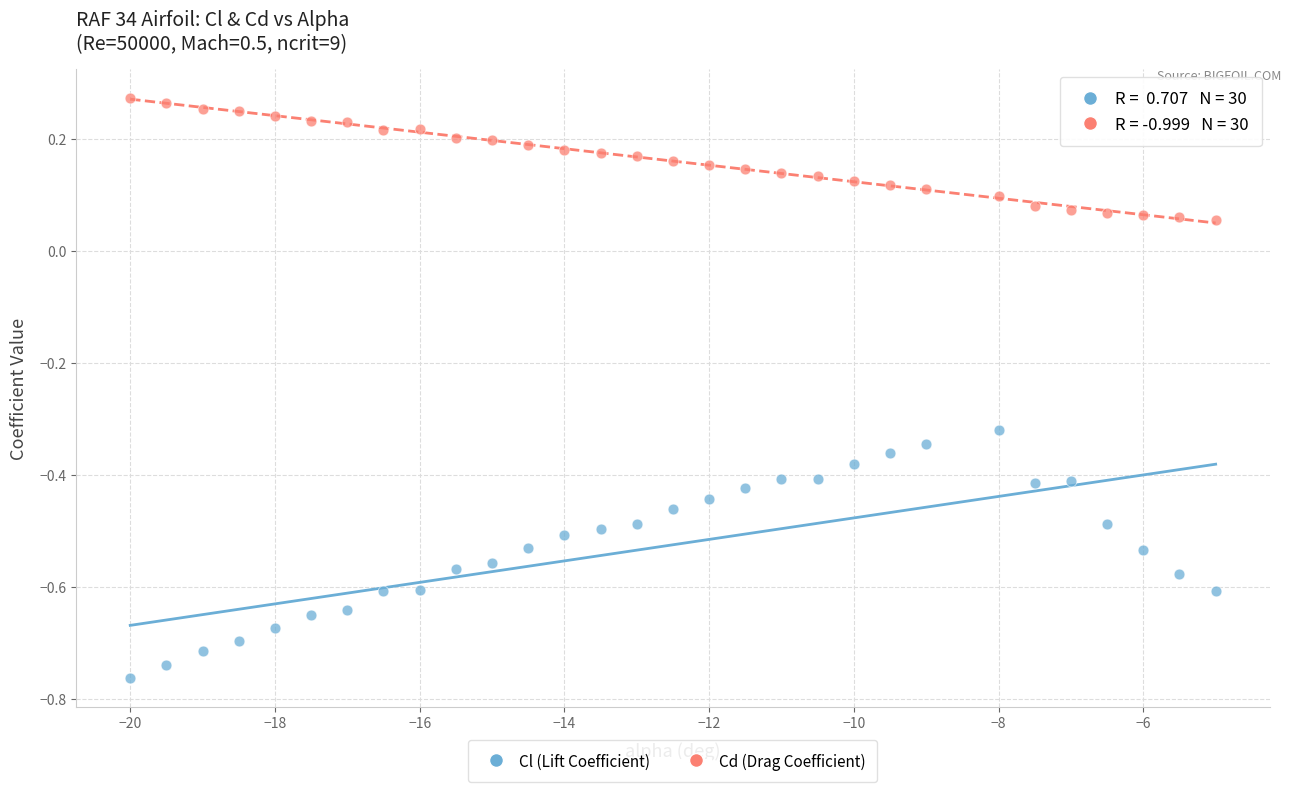

Which series reaches the minimum Y coordinate?

Cl (Lift Coefficient)